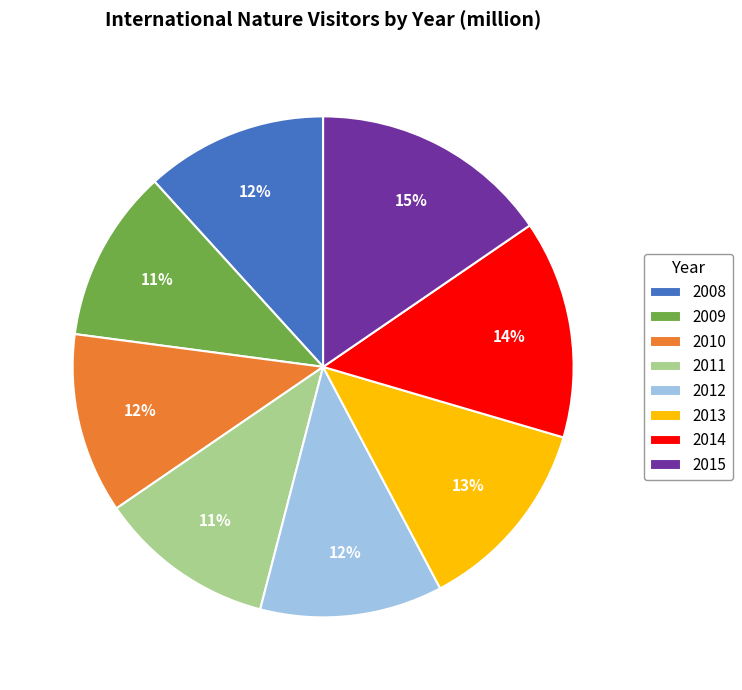

Approximately how many times larger is the value at 2014 compared to 2010?

1.2